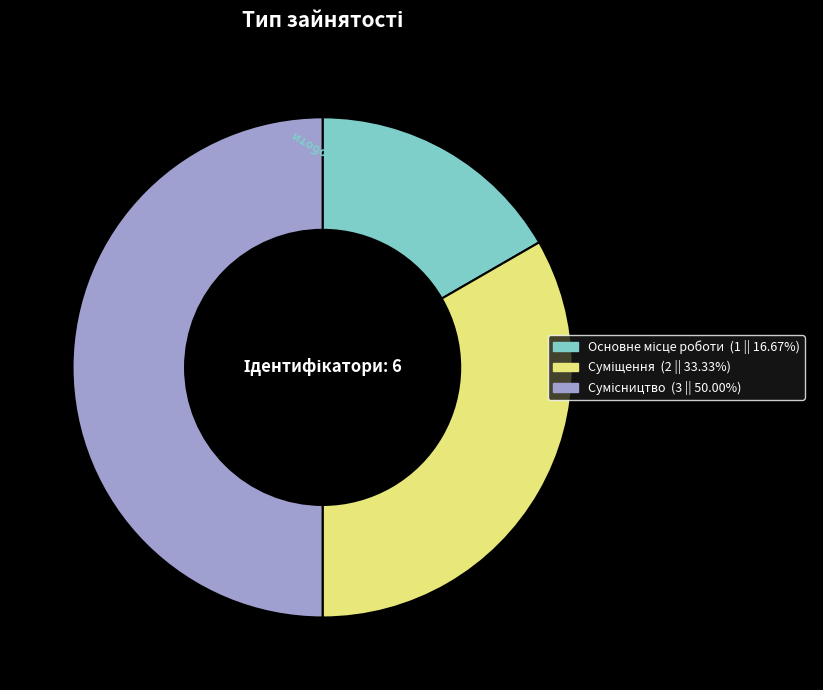

Count the number of slices in the pie.

3